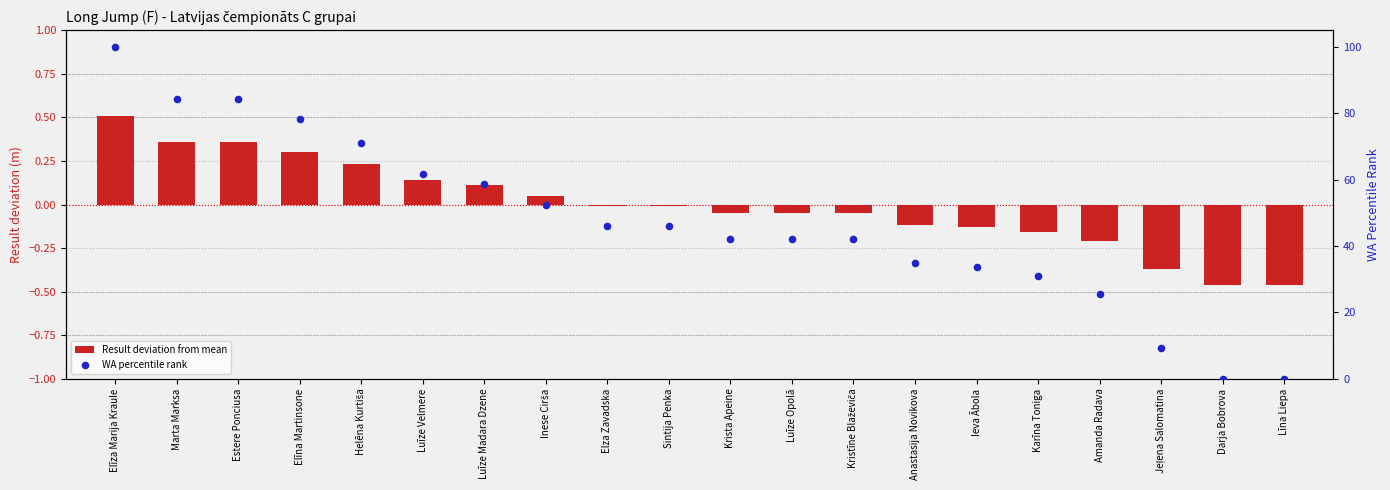

Is the value of Result deviation from mean at Luīze Opolā greater than the value of WA percentile rank at Estere Ponciusa?

No